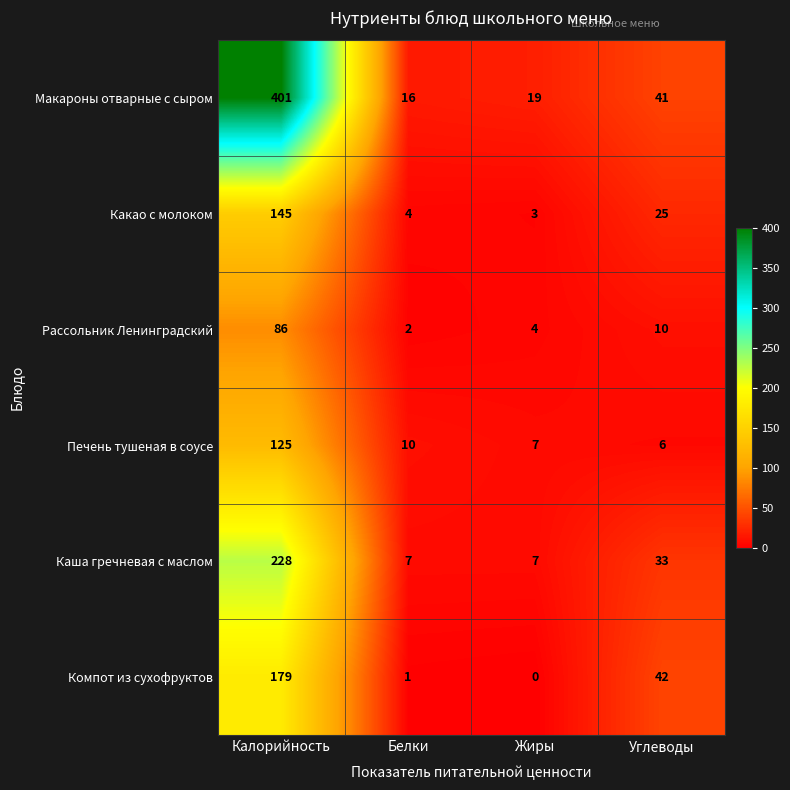

What is the difference between the maximum and second lowest values in the Каша гречневая с маслом series?

221